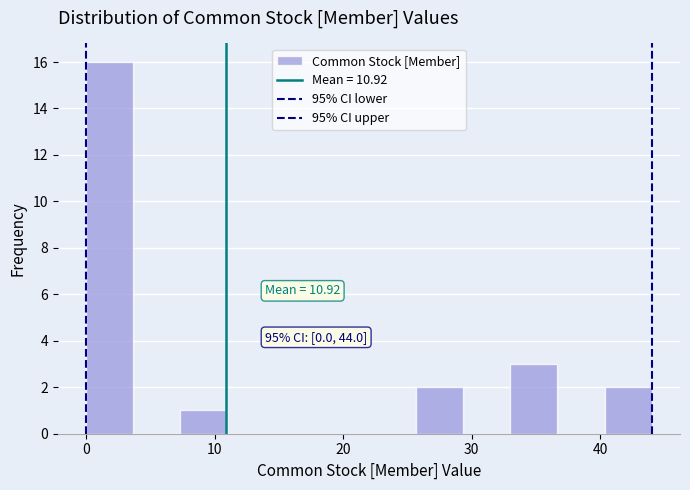

Around what value on the x-axis is the tallest bar? Give the approximate position of its centre, as read against the axis.

2